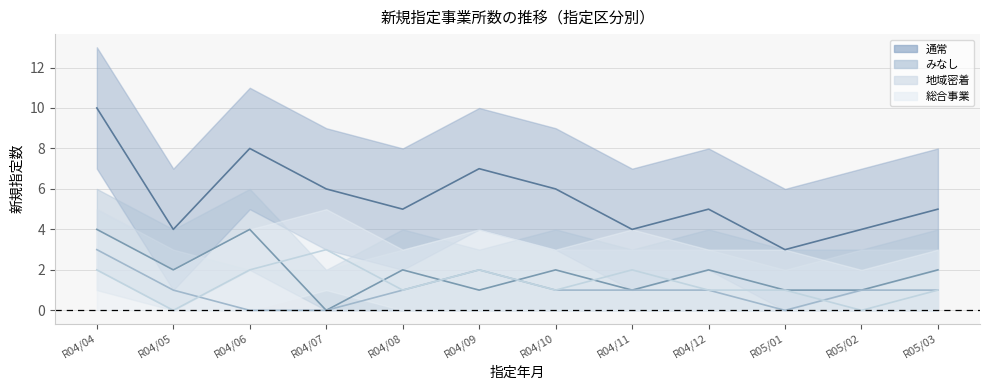

At which category does the chart reach its minimum across all series?

R04/07